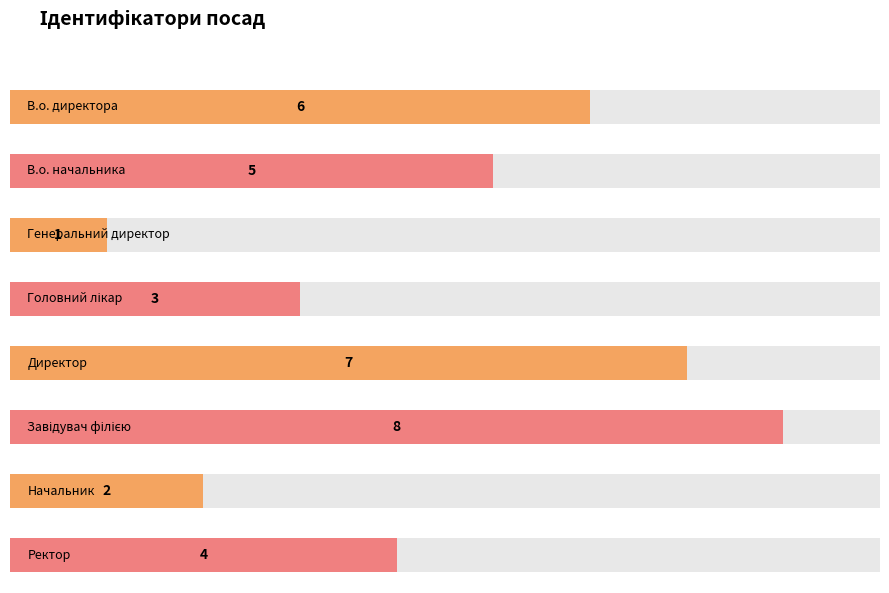

At which label does the data first exceed 5?

В.о. директора